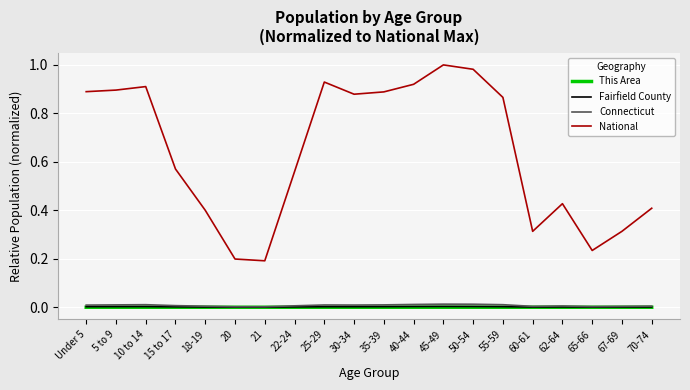

Which series has the largest total across all categories?

National